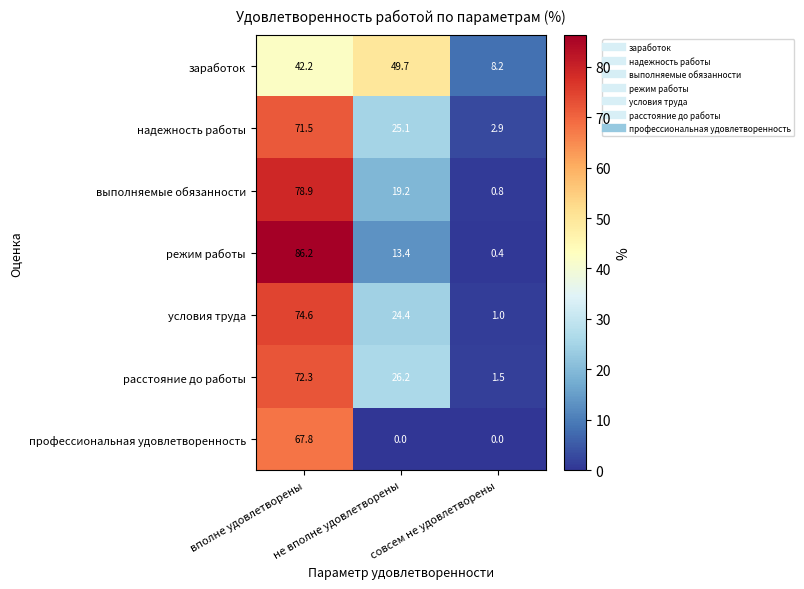

Which label corresponds to the largest value in the chart?

вполне удовлетворены